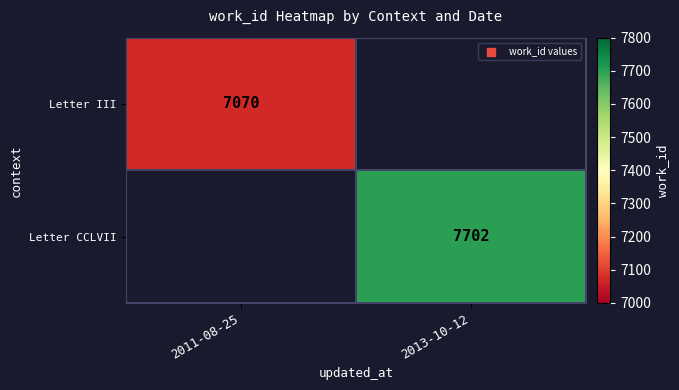

The Letter III series shows 7070 at 2011-08-25. True or false?

True